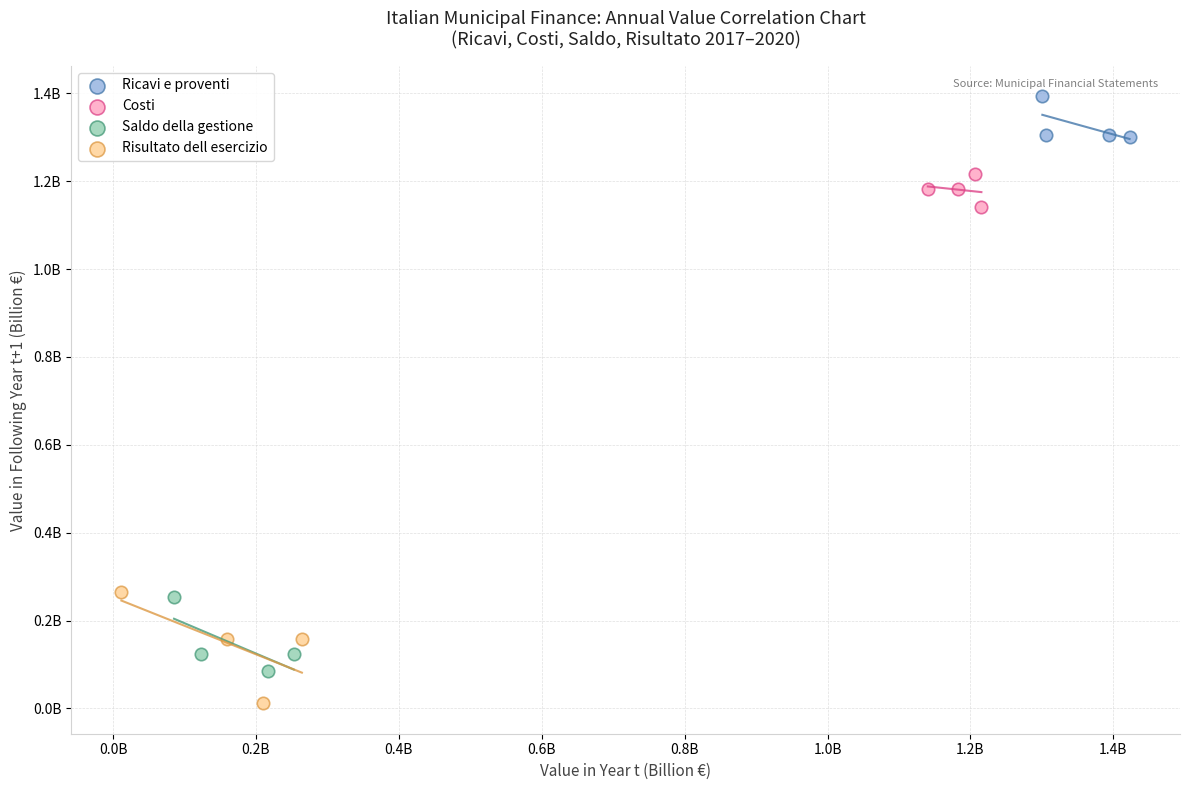

What are all the series names shown in the legend?

Ricavi e proventi, Costi, Saldo della gestione, Risultato dell esercizio